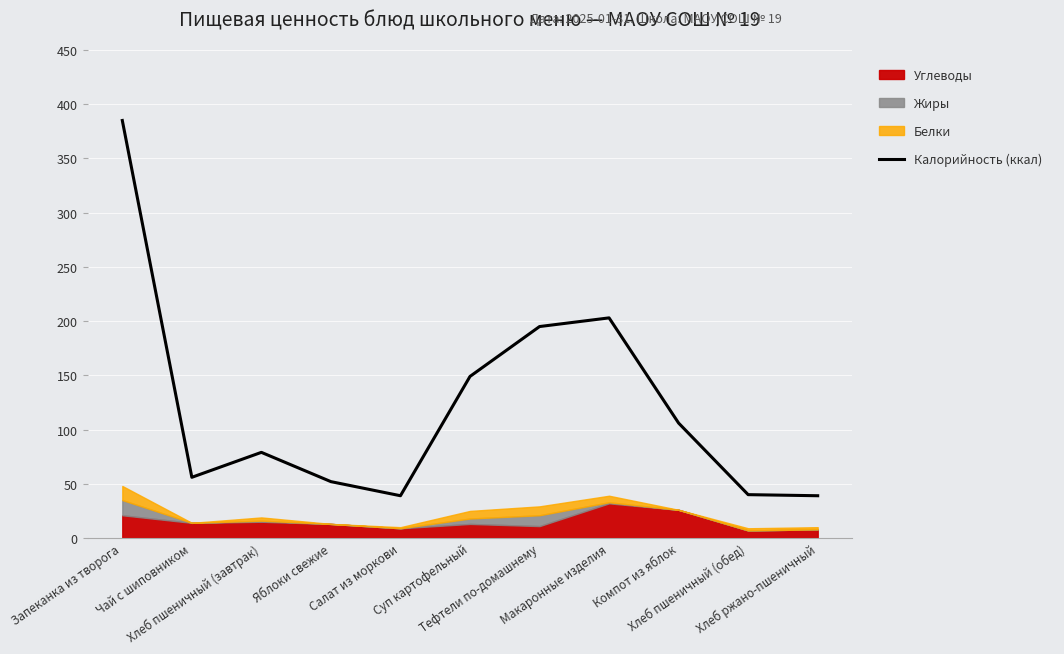

Is it true that the value at Салат из моркови is 62?

False